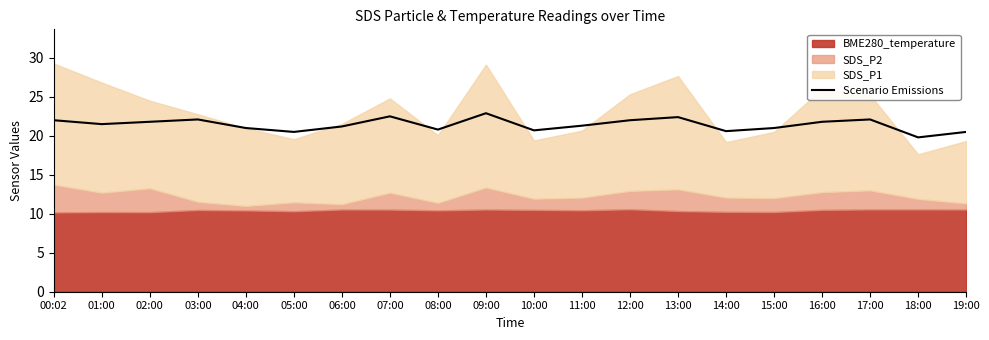

How many data points does each series have?

20